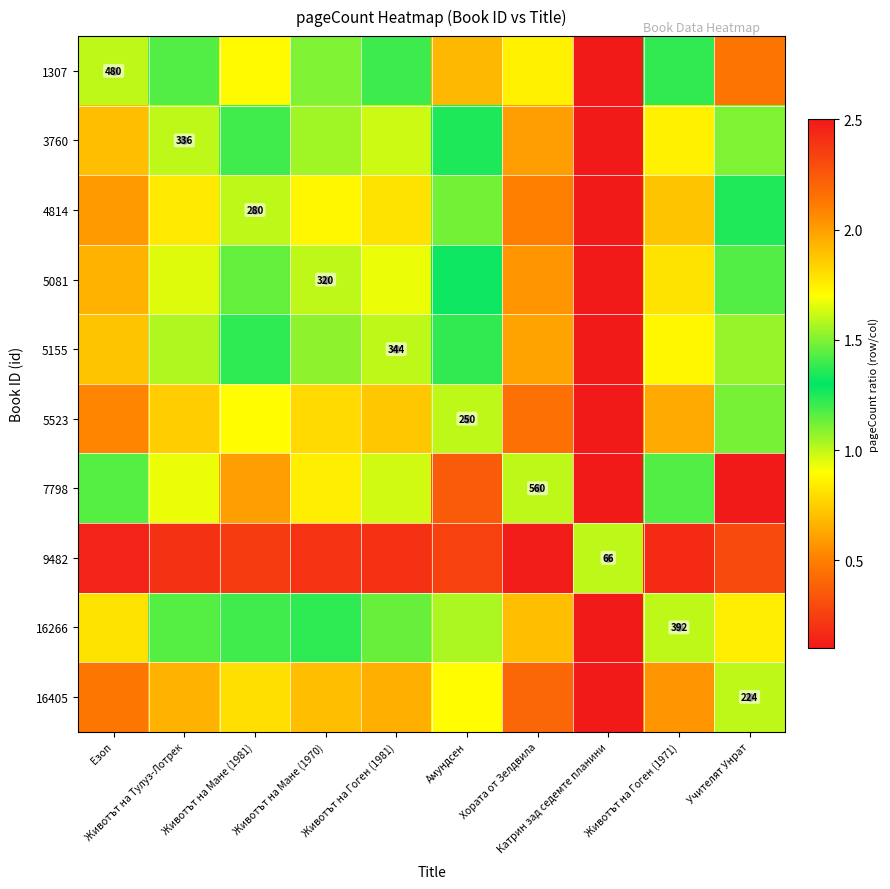

The 5155 series shows 0.4 at Езоп. True or false?

False